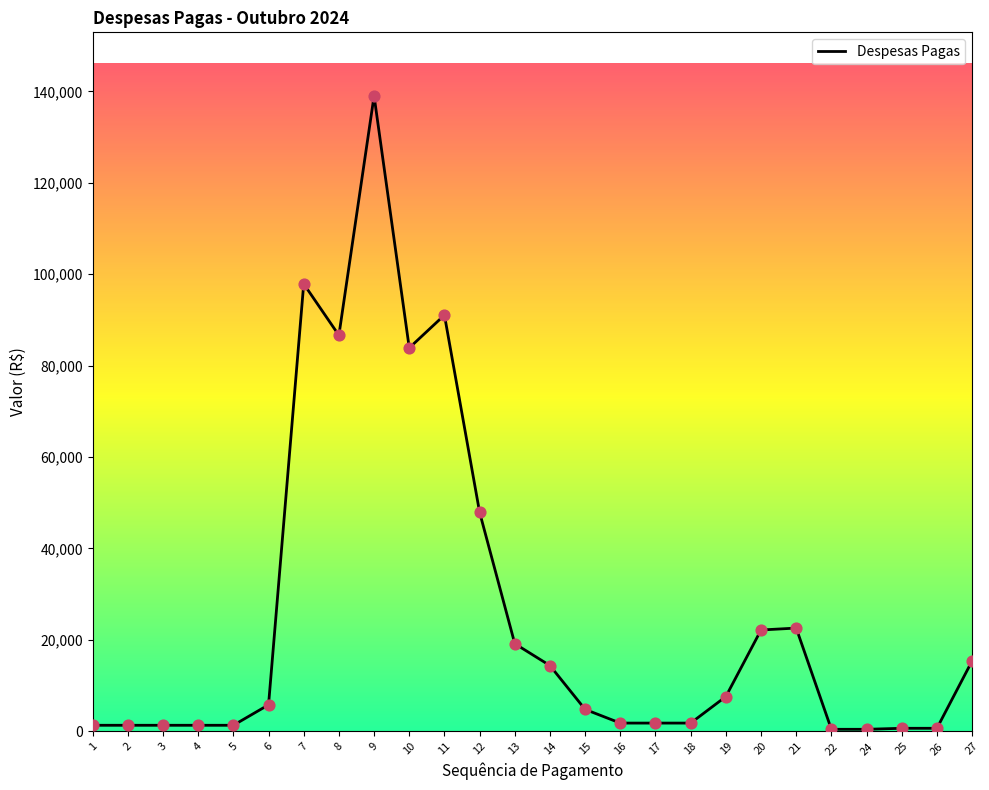

Between 11 and 3, which is larger?

11